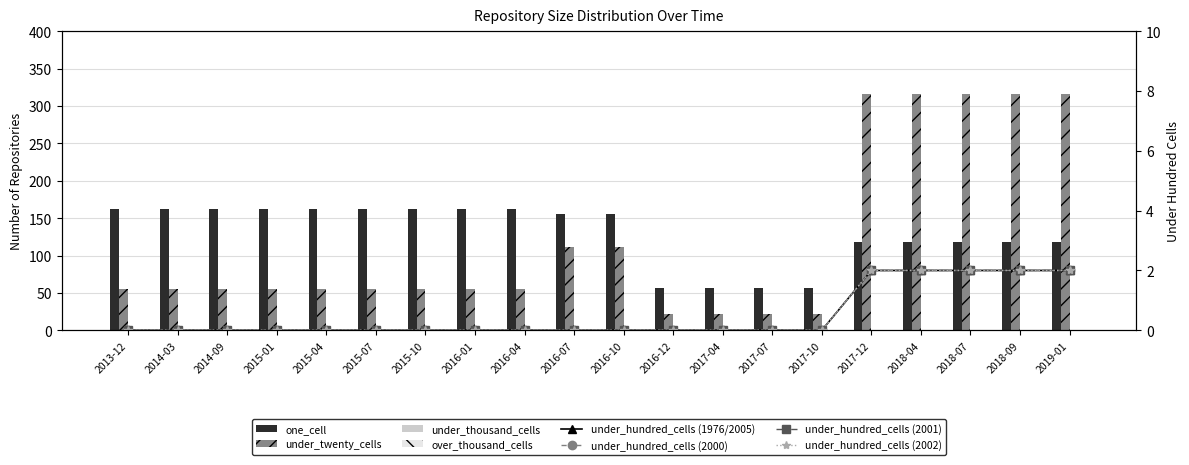

Are the bars grouped side by side (vs. stacked)?

Yes